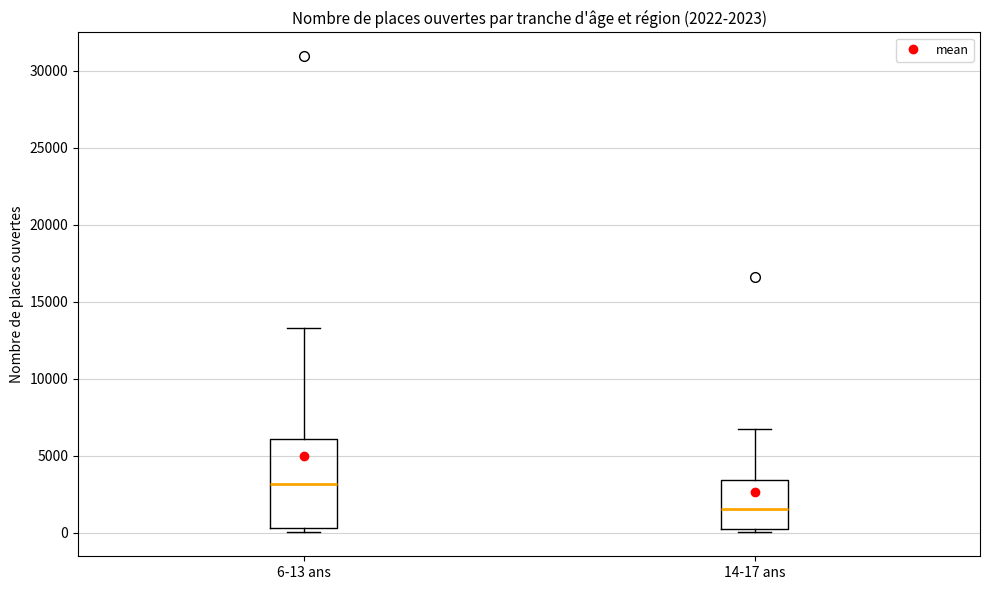

Which box is the tallest, from its lower edge to its upper edge?

6-13 ans